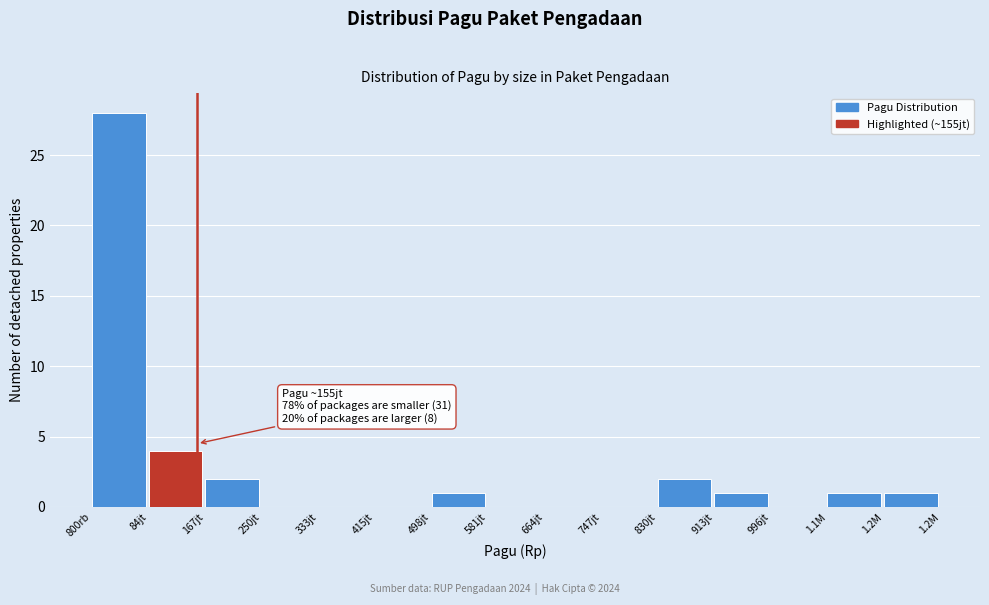

Reading left to right, list all the values displayed in this chart.

800rb=28	84jt=4	167jt=2	250jt=0	333jt=0	415jt=0	498jt=1	581jt=0	664jt=0	747jt=0	830jt=2	913jt=1	996jt=0	1.1M=1	1.2M=1